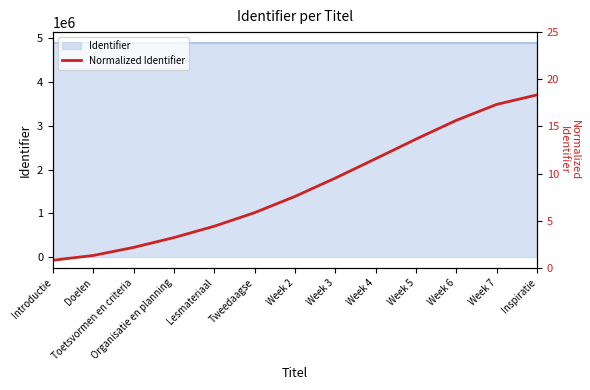

What is the sum of the values at Week 7 and Lesmateriaal?

21.8